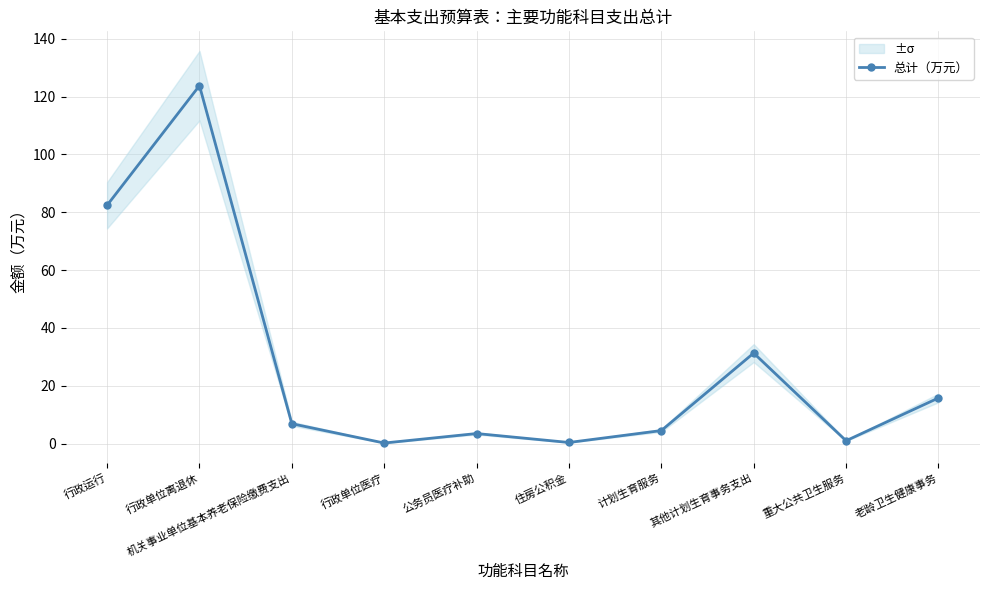

What is the minimum value shown in the chart?

0.2